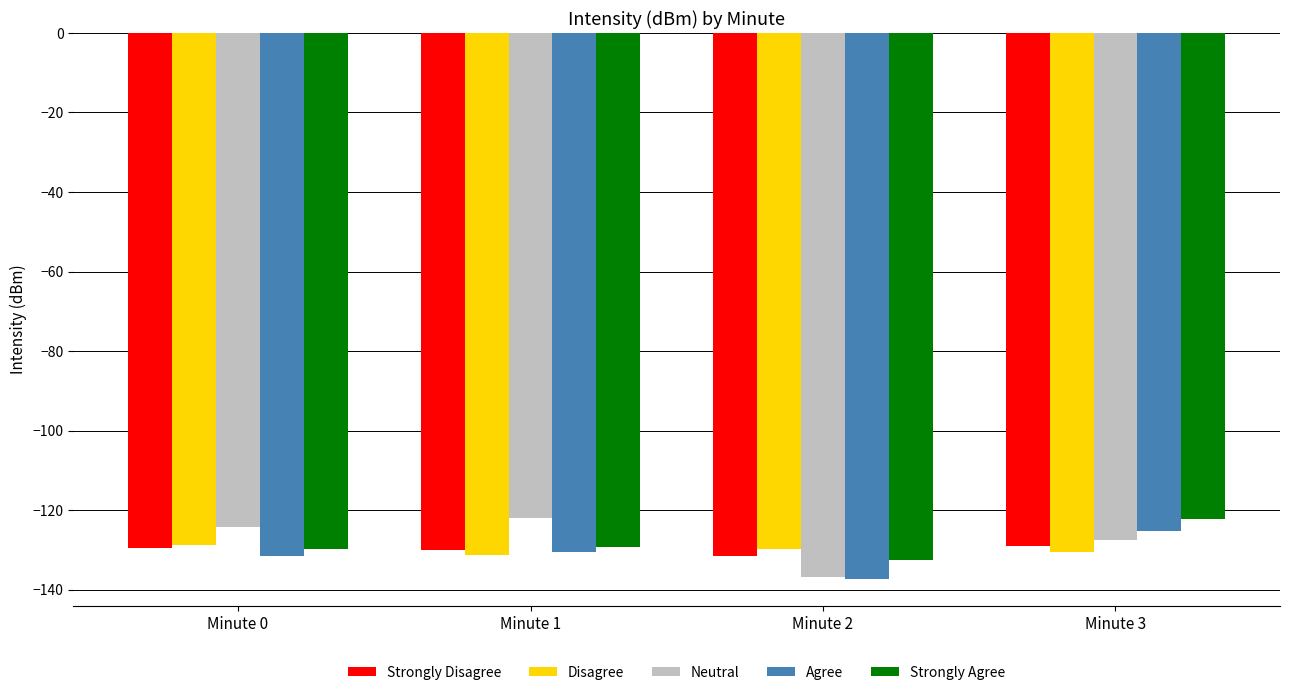

What is the total value across all series at Minute 0?

-643.5